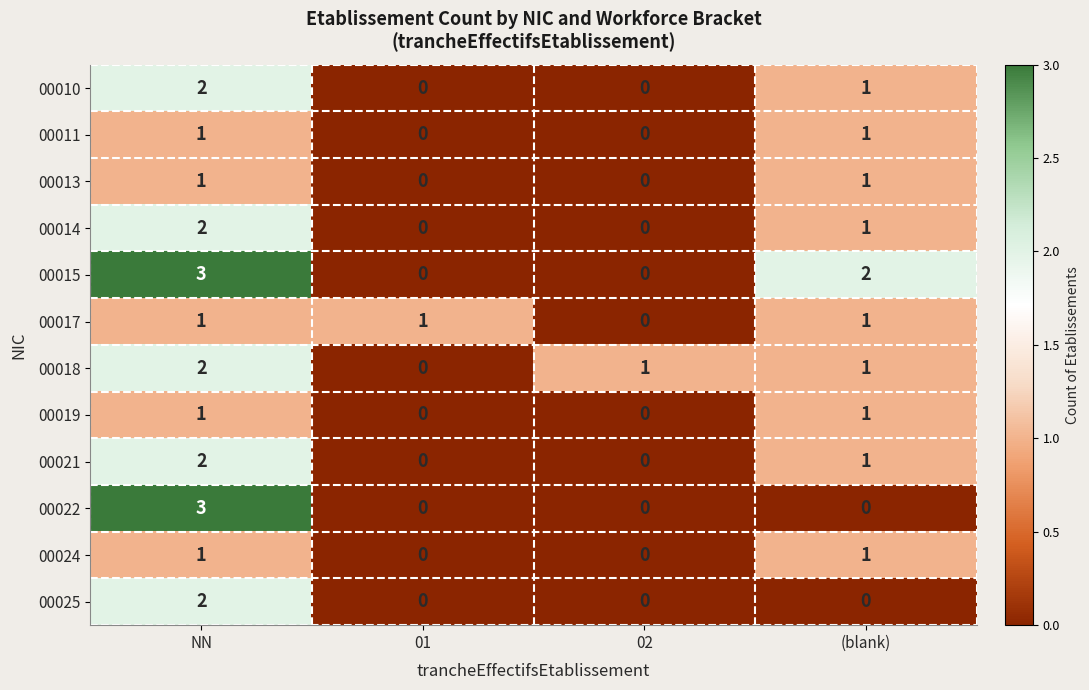

Which category has the highest value in the 00015 series?

NN